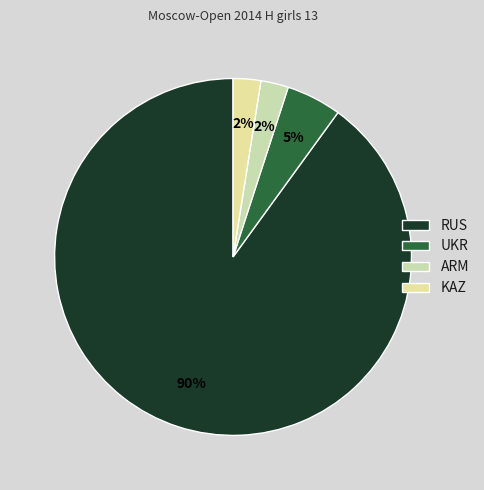

How many segments does this pie chart have?

4